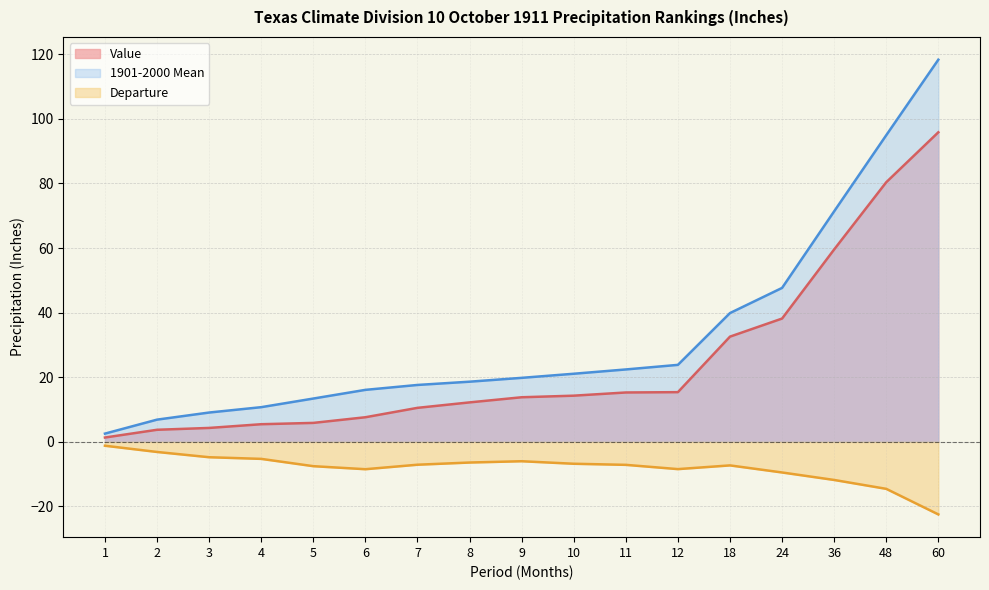

What is the greatest value displayed?

118.3